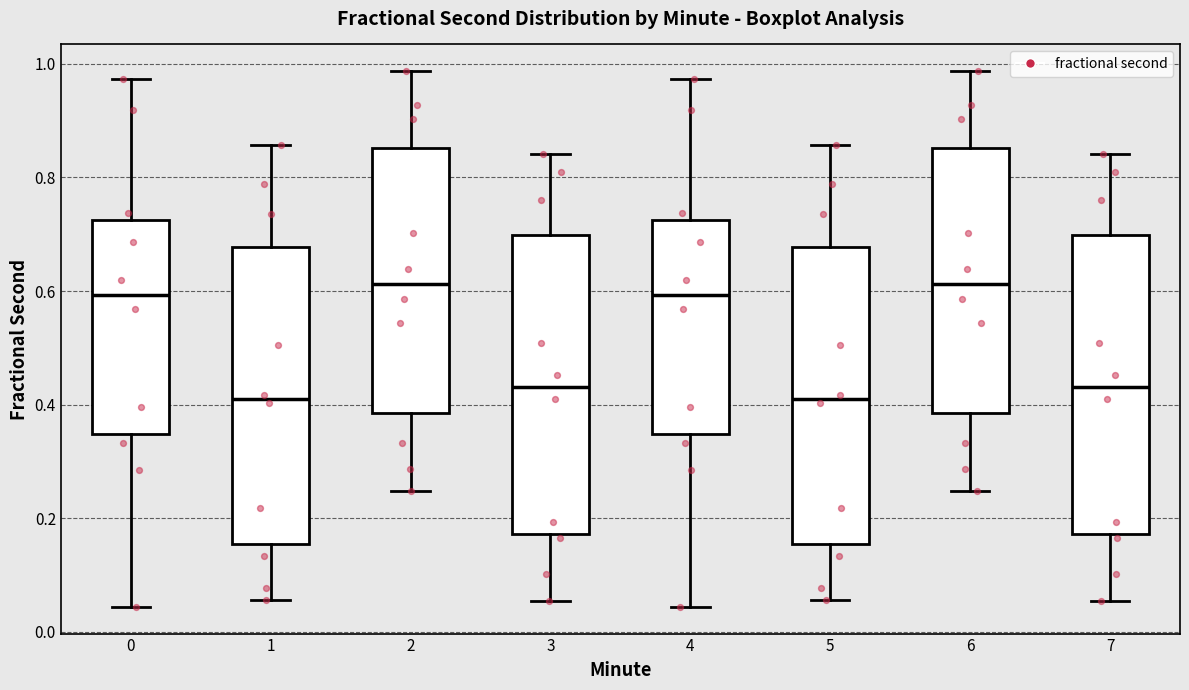

Where is the lower edge of the box at x = 6 on the y-axis? The values are not printed on the chart, so give them approximately, as read against the axis.

0.38